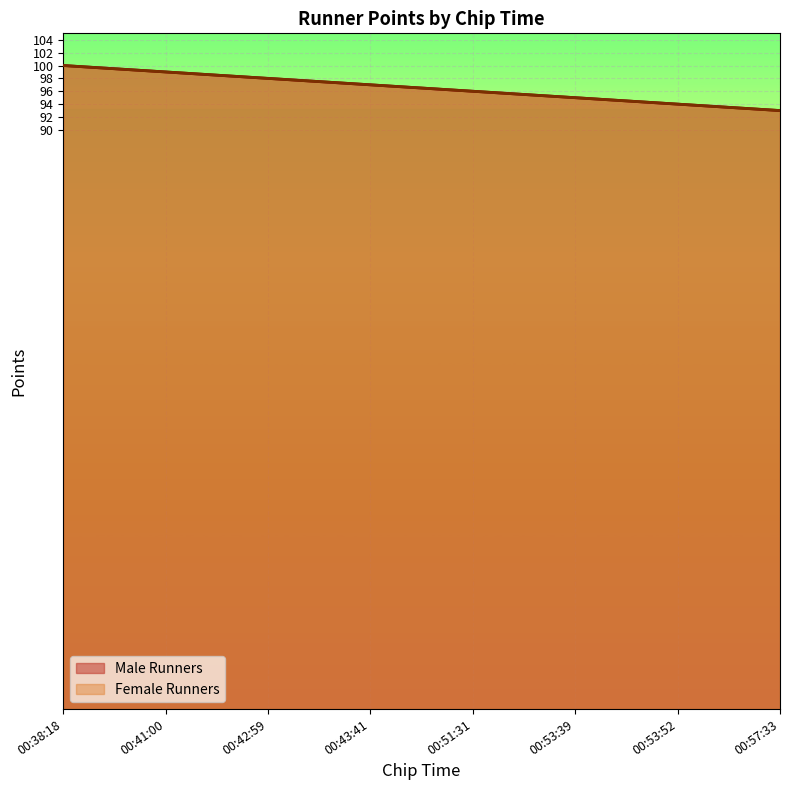

True or false: Female Runners has more than 0 points higher than both neighbors.

False